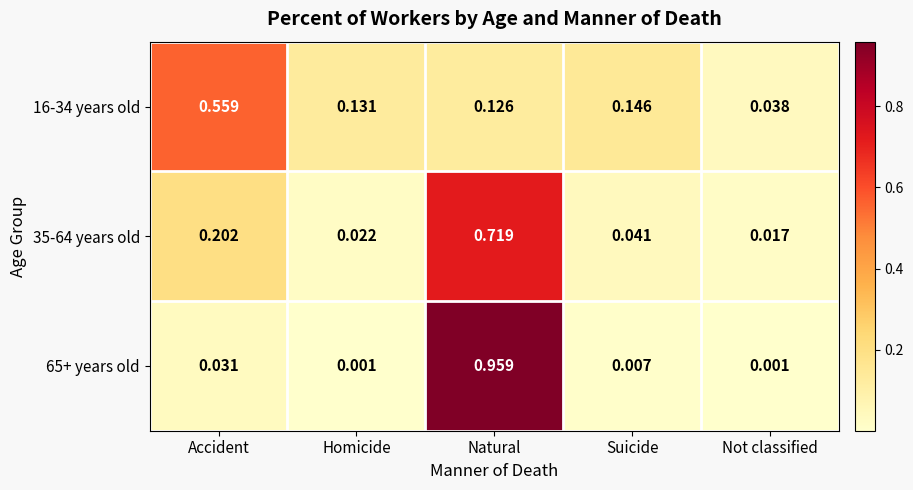

At how many categories does at least one series exceed 0?

5